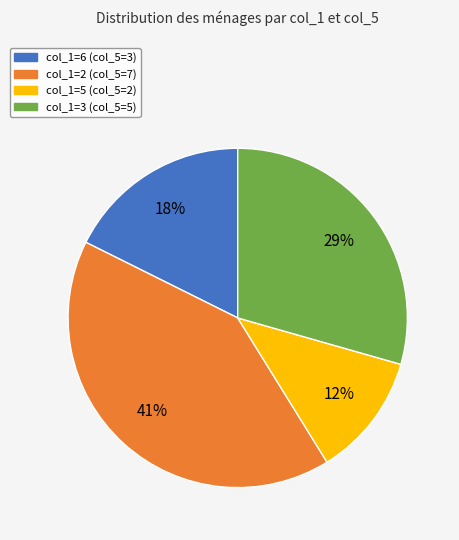

Is it true that col_1=5 (col_5=2) is 12% of the pie?

True